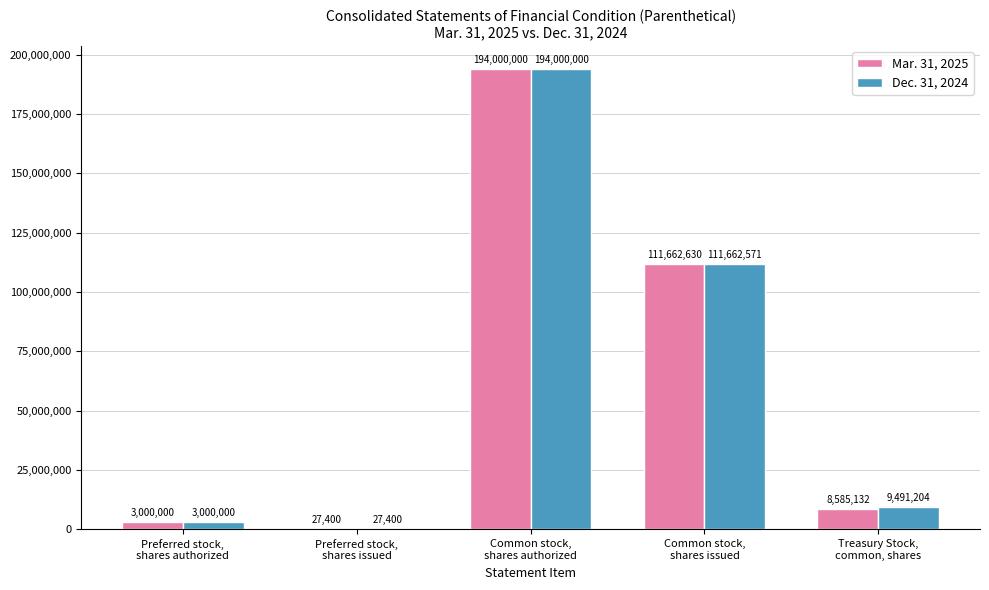

What is the sum of all Dec. 31, 2024 values?

318181175